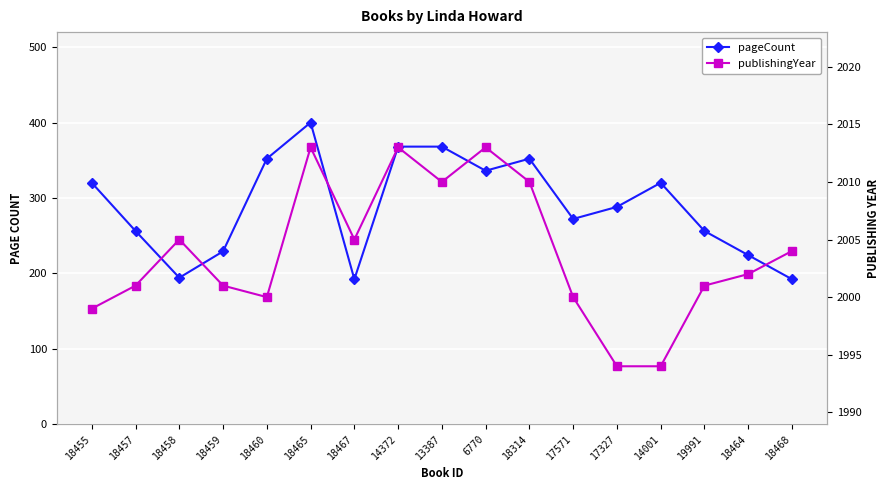

What is the label of the 16th point from the left?

18464